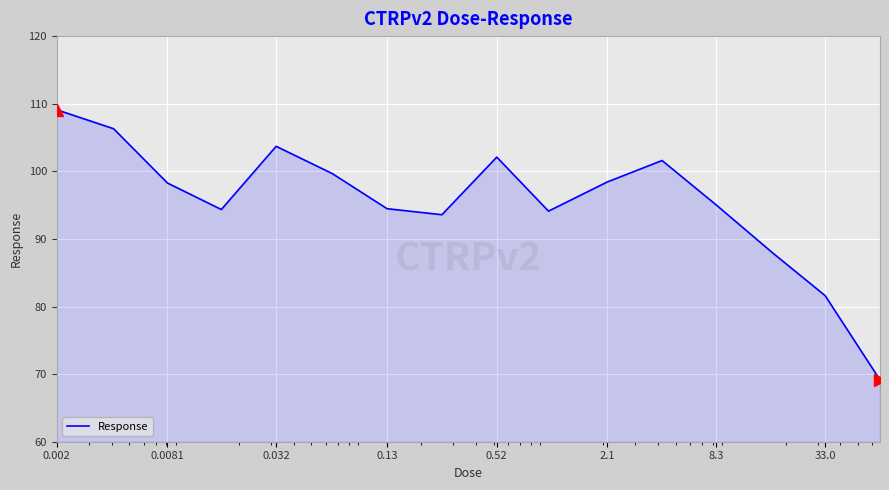

What is the maximum value shown in the chart?

109.1